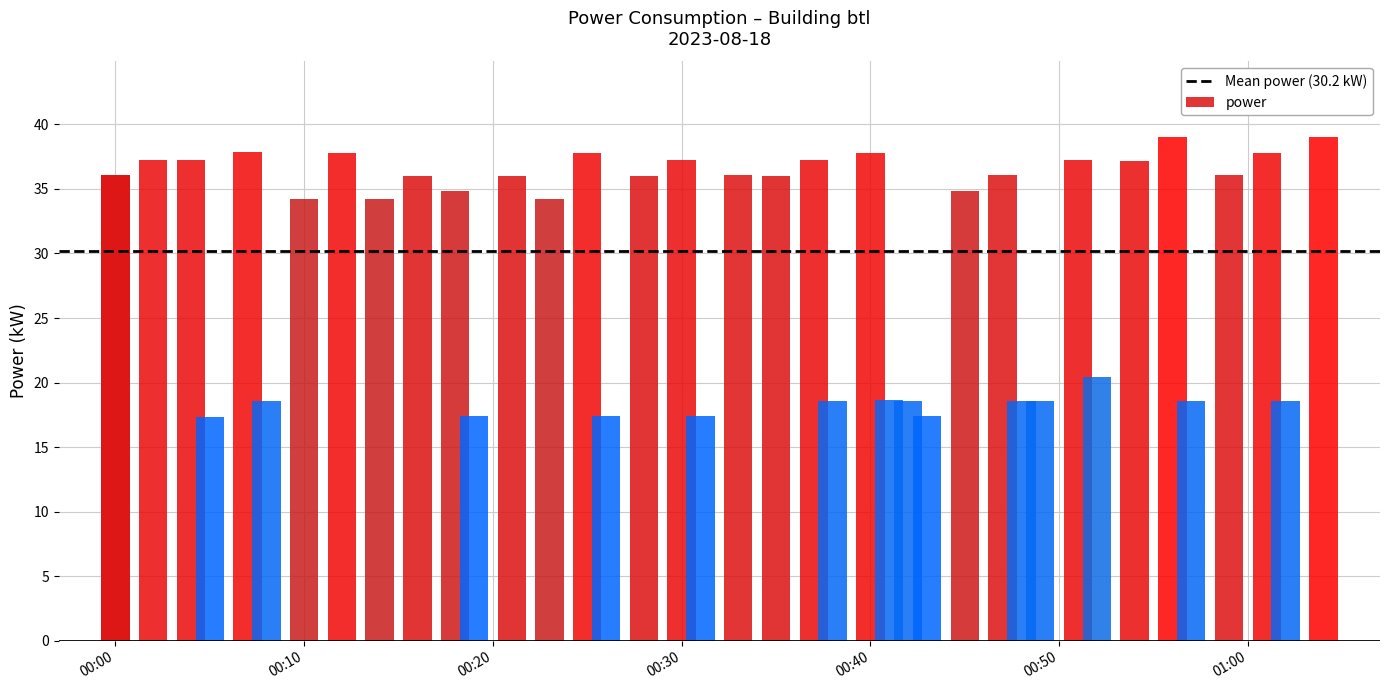

Between 2023-08-18T00:10:00 and 2023-08-18T00:49:00, which is larger?

2023-08-18T00:10:00